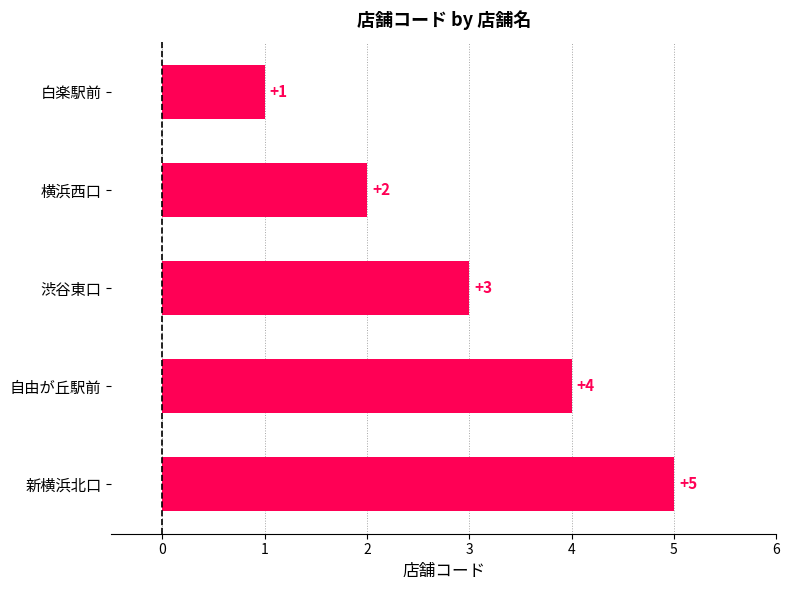

The value at 白楽駅前 is 1. True or false?

True